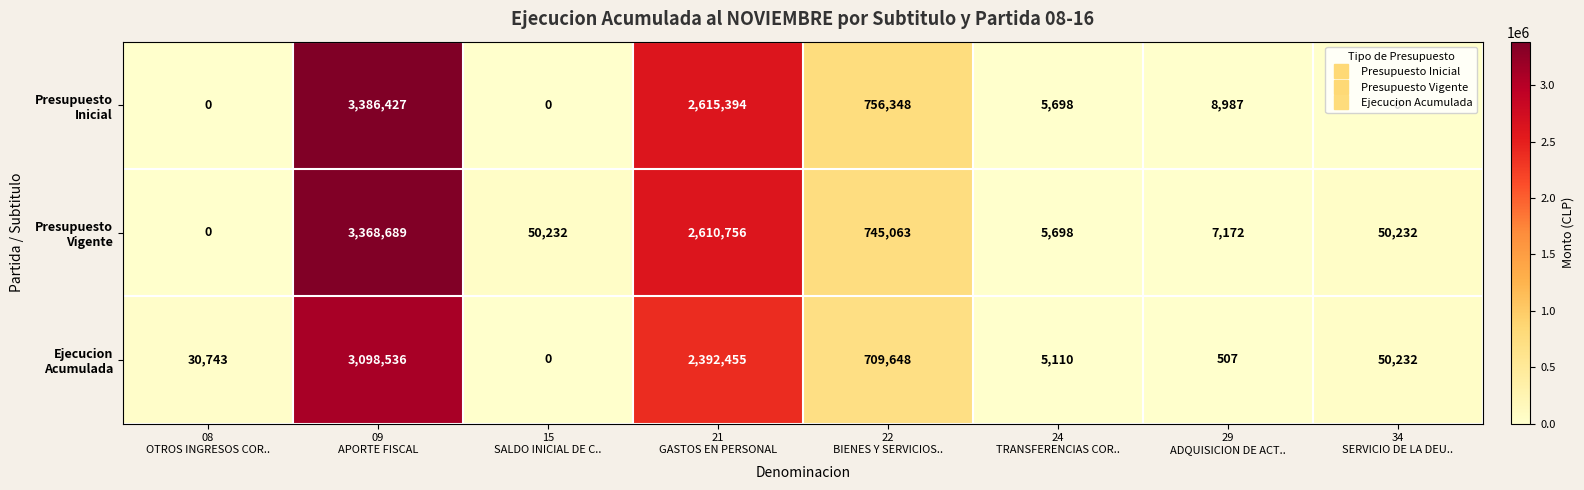

At how many categories does at least one series exceed 155697?

3